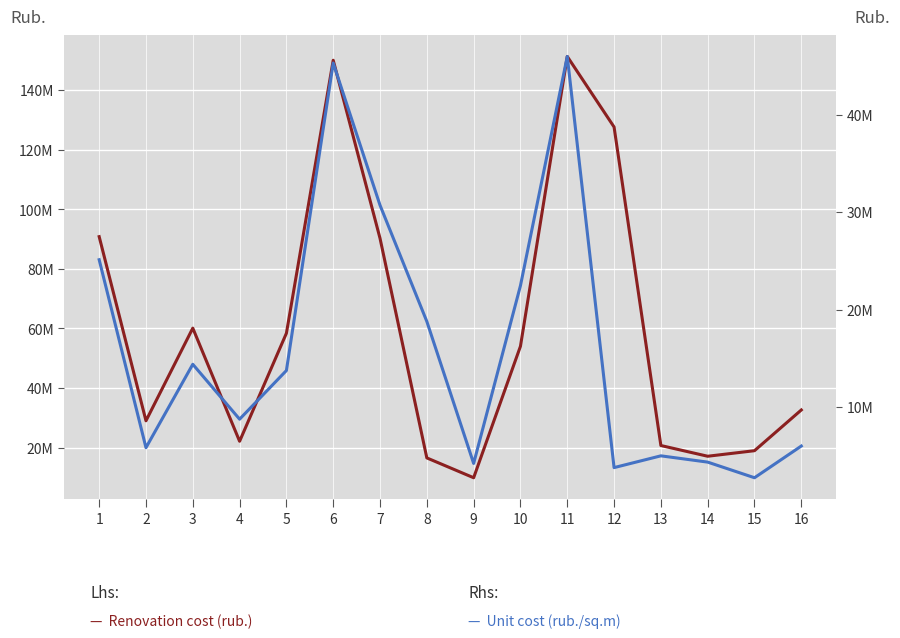

The value of Unit cost (rub./sq.m) at 12 is 6722907.6. True or false?

False